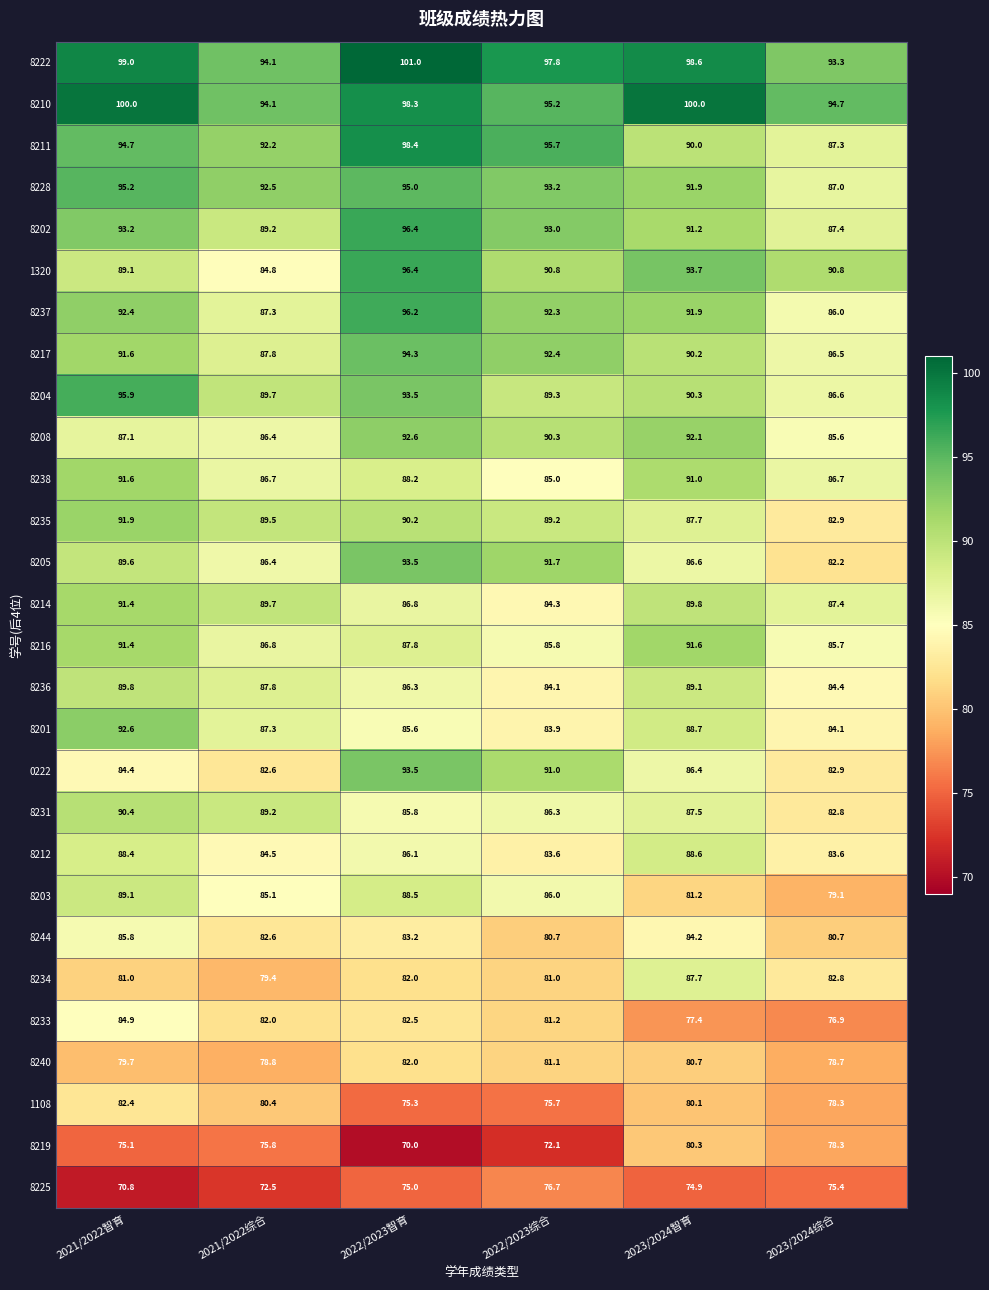

Which series has the widest spread of values?

1320